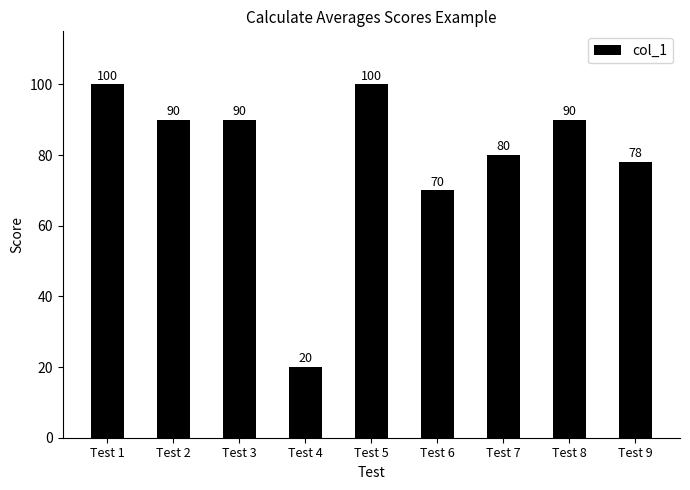

Reading right to left, what are all the values shown in this chart?

78	90	80	70	100	20	90	90	100